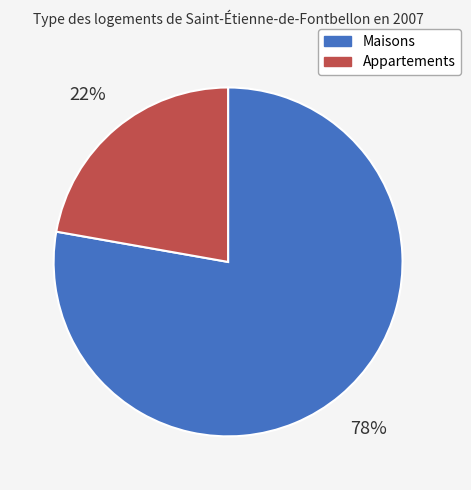

Approximately how many times larger is the value at Maisons compared to Appartements?

3.5